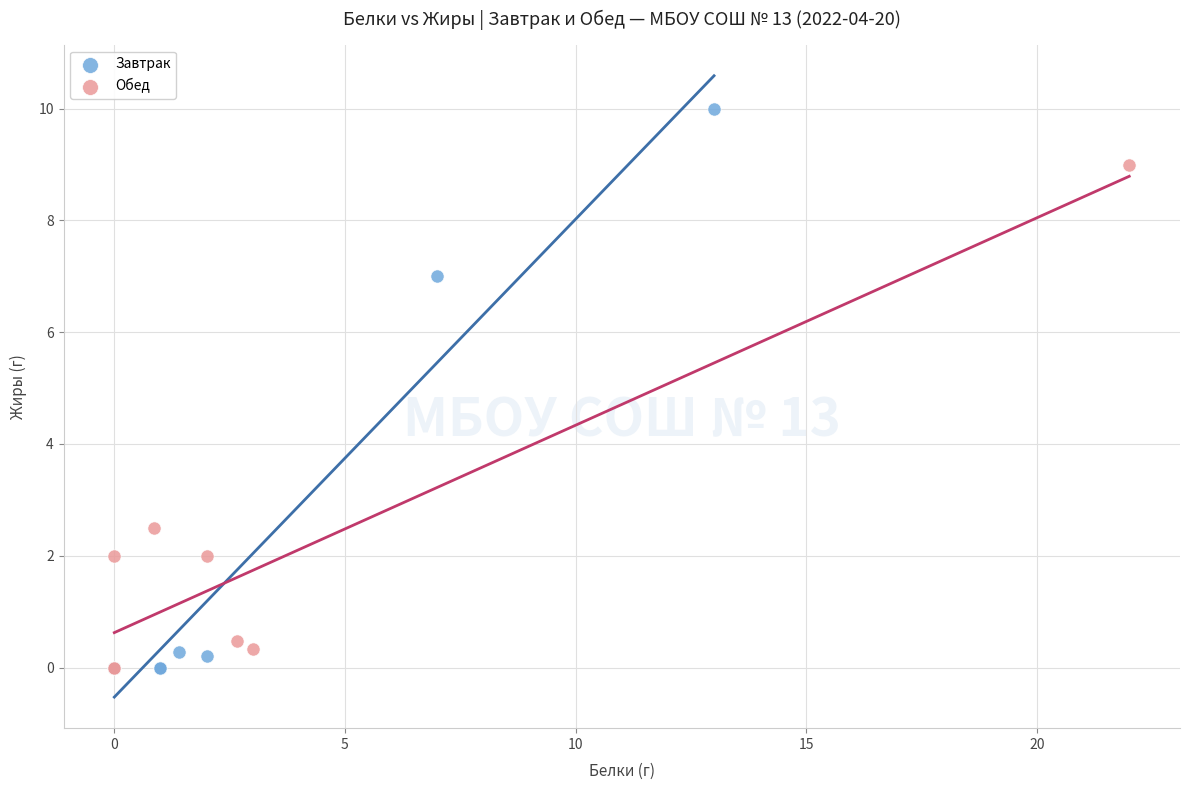

Which series reaches the maximum Y coordinate?

Завтрак